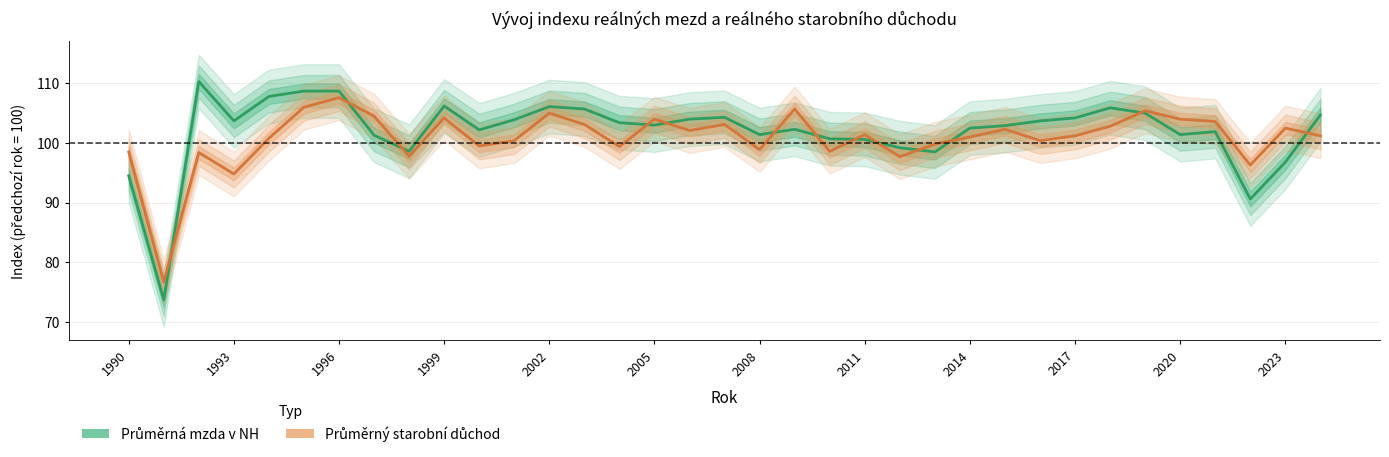

List the series in order of their overall mean, lowest first.

Průměrný starobní důchod, Průměrná mzda v NH